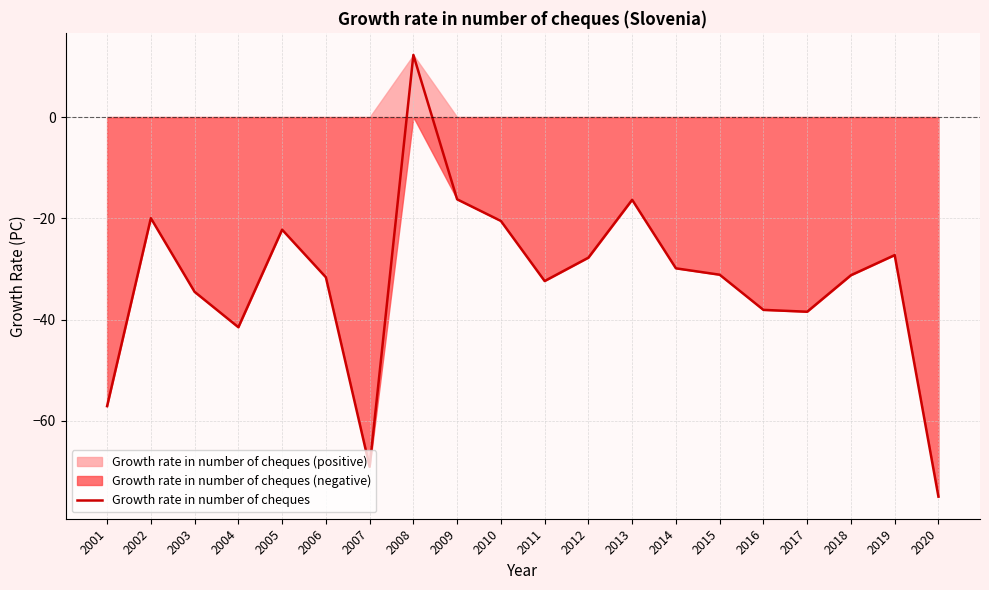

What is the smallest value displayed?

-75.0